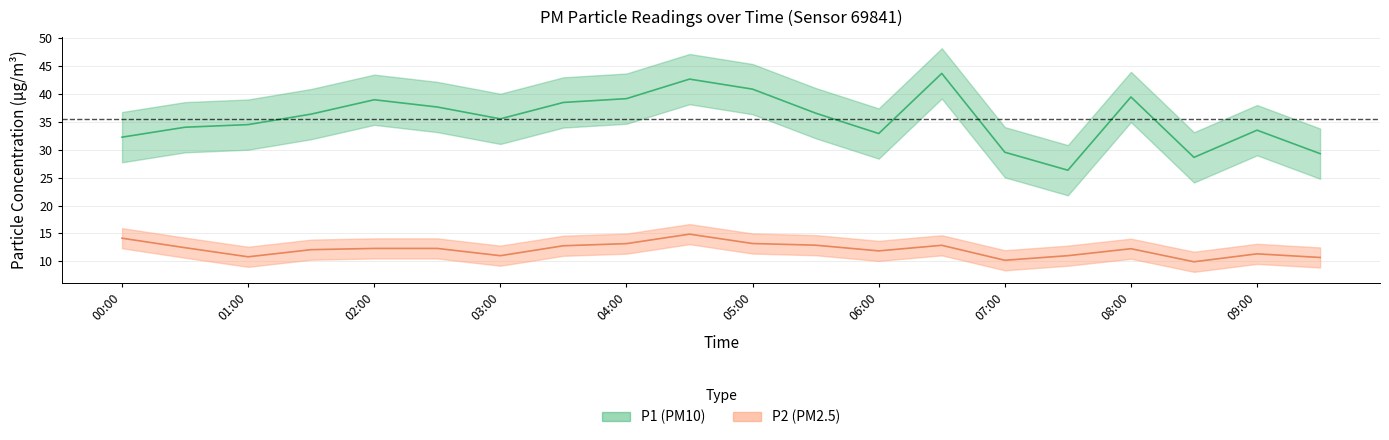

What is the difference between the maximum and minimum values in the P2 series?

5.0